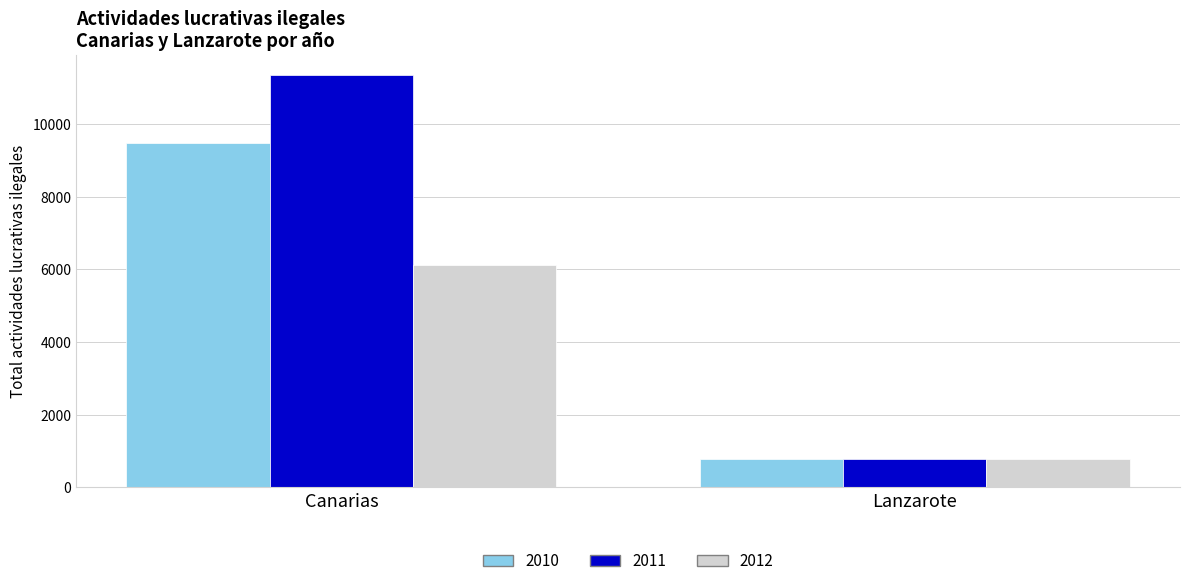

At which category does the chart reach its minimum across all series?

Lanzarote